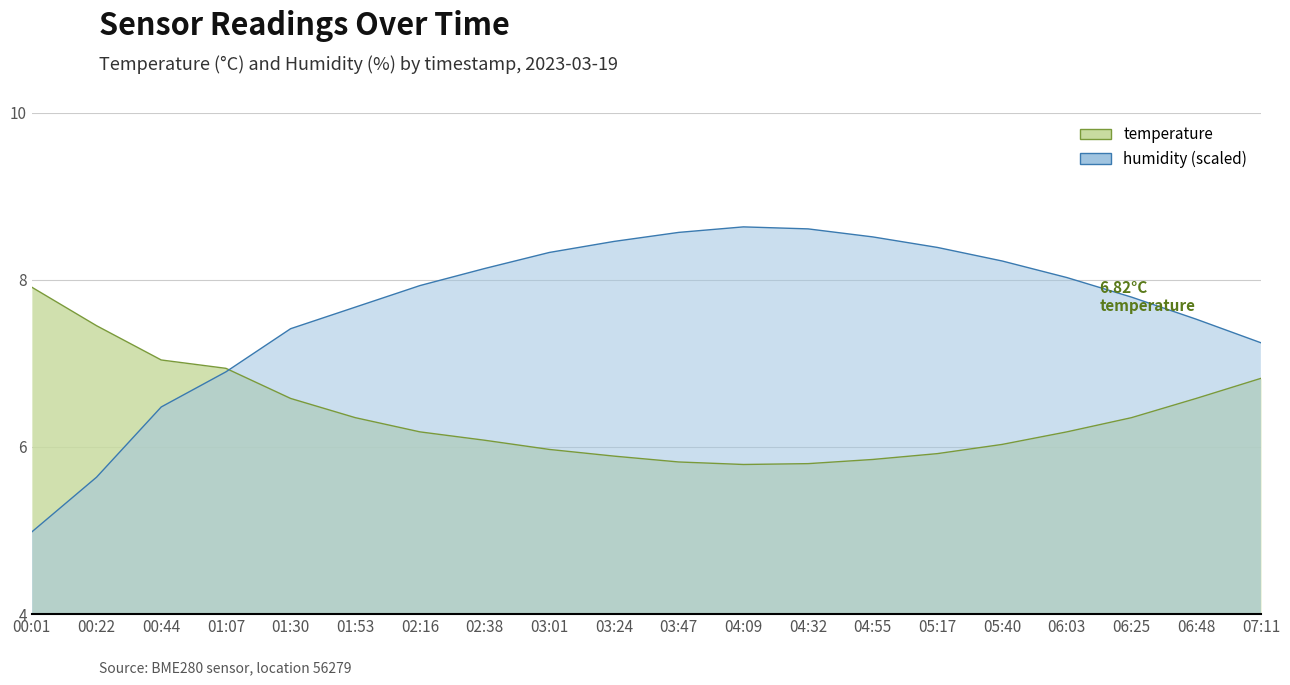

At which label does temperature first exceed 6?

00:01